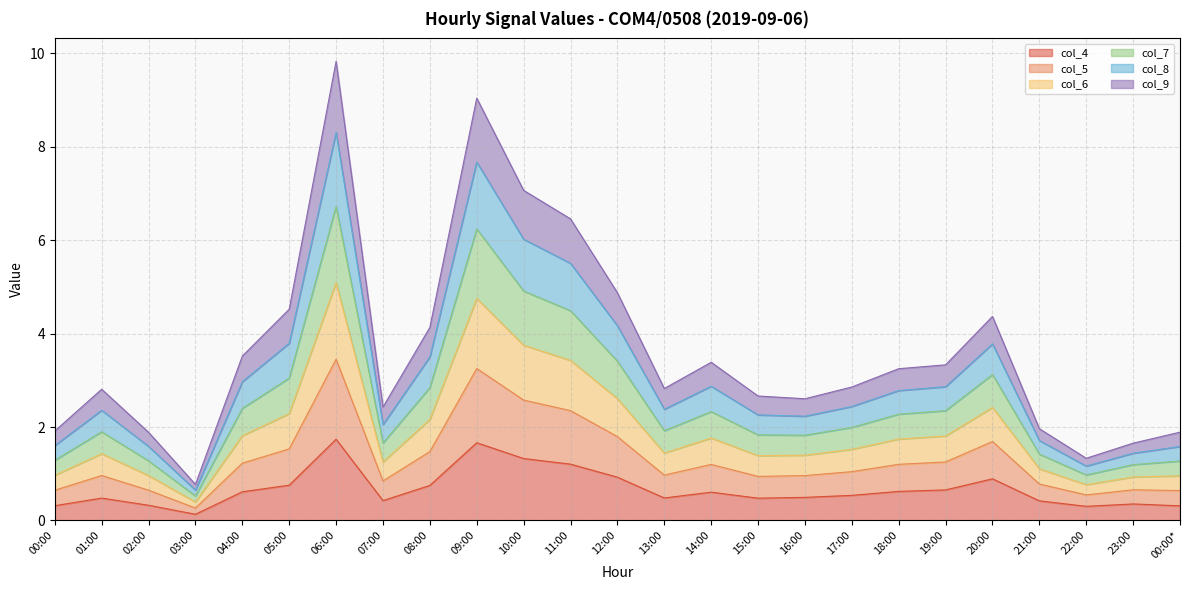

Where is the first local minimum for col_6?

03:00